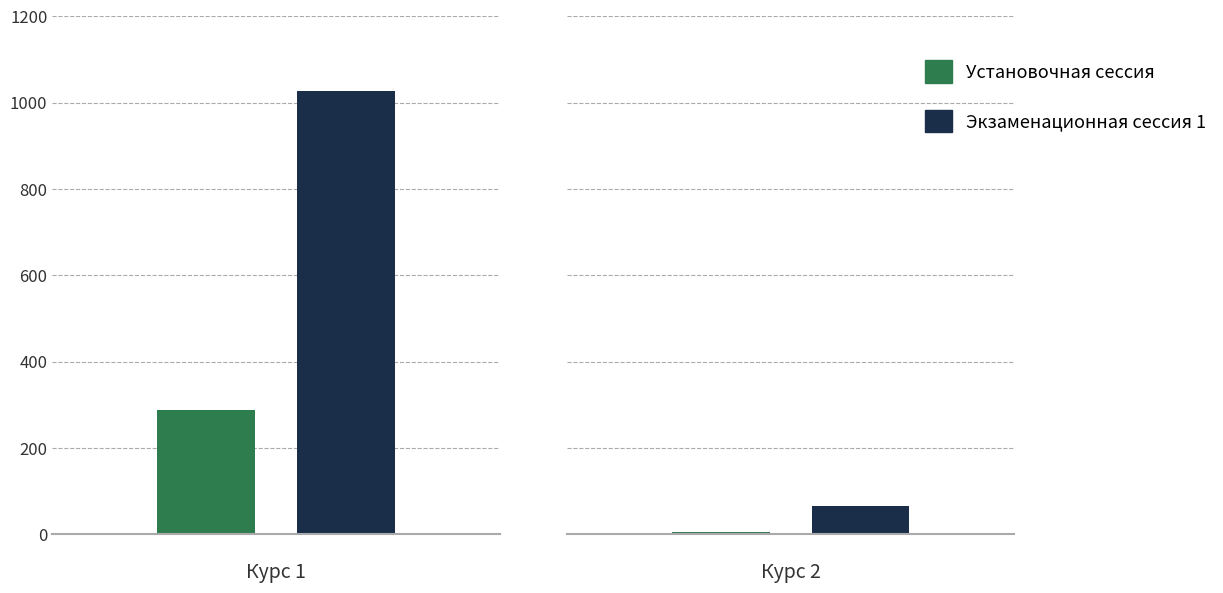

Is it true that Установочная сессия equals 288 at Курс 1?

True